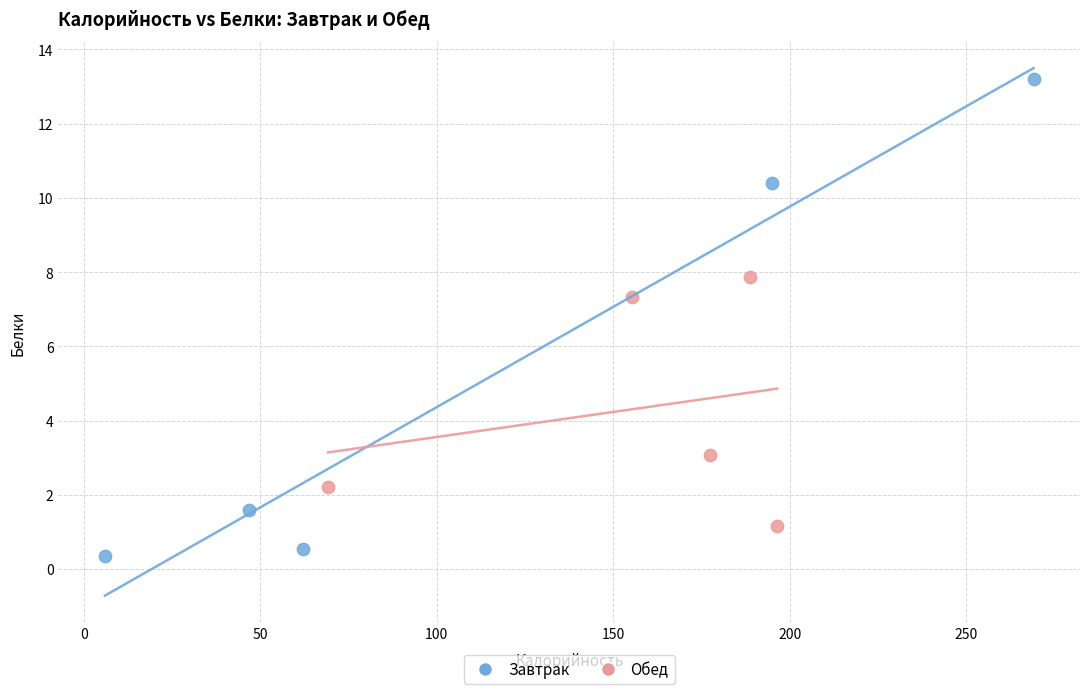

What are all the series names shown in the legend?

Завтрак, Обед